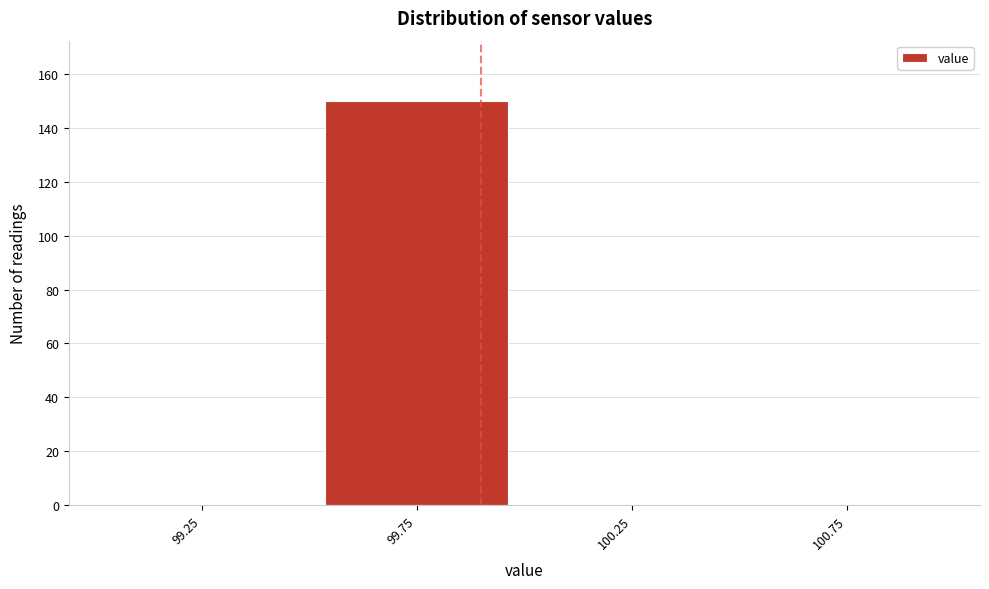

Reading left to right, transcribe this chart: for each bar, give the range it covers on the x-axis and its height. The values are not printed on the chart, so give them approximately, as read against the axis.

99.0 to 99.5: 0
99.5 to 100.0: 150
100.0 to 100.5: 0
100.5 to 101.0: 0